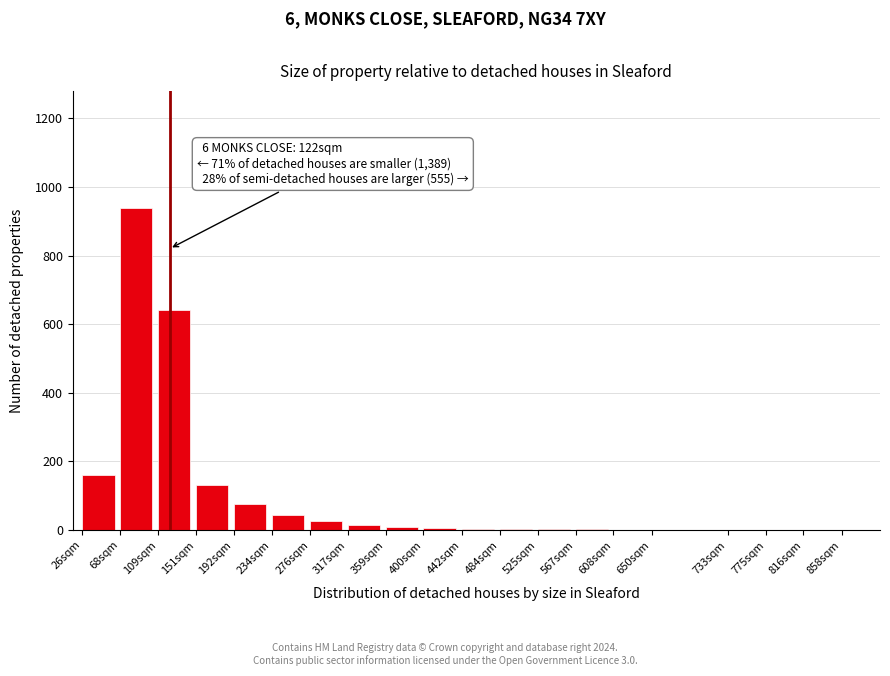

Which label corresponds to the largest value in the chart?

68sqm